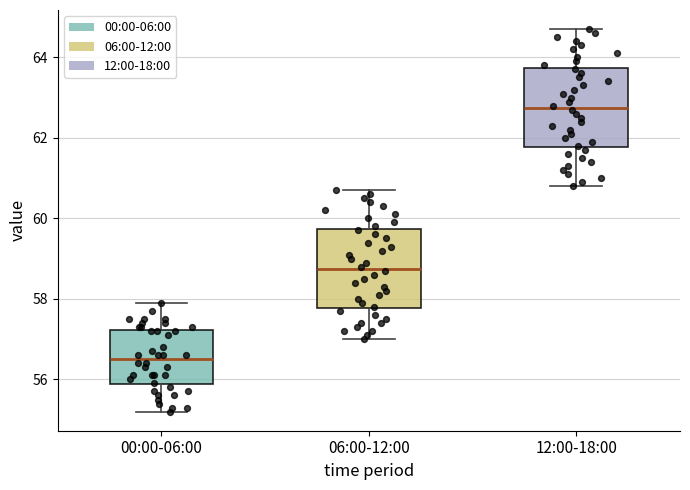

Where does the lower whisker of the box for 00:00-06:00 end on the y-axis? The values are not printed on the chart, so give them approximately, as read against the axis.

55.2